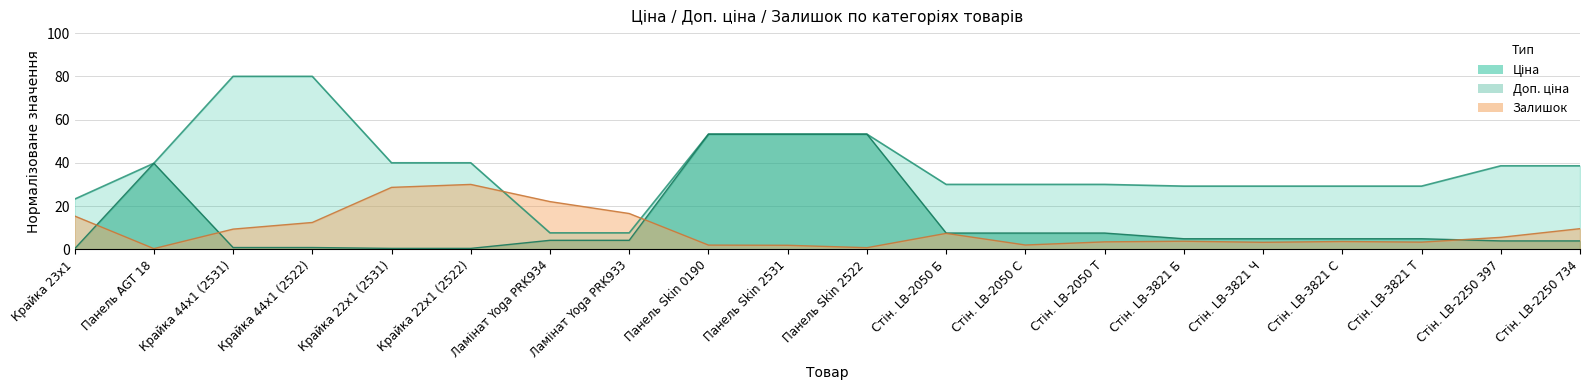

Which series has the widest spread of values?

Доп. ціна